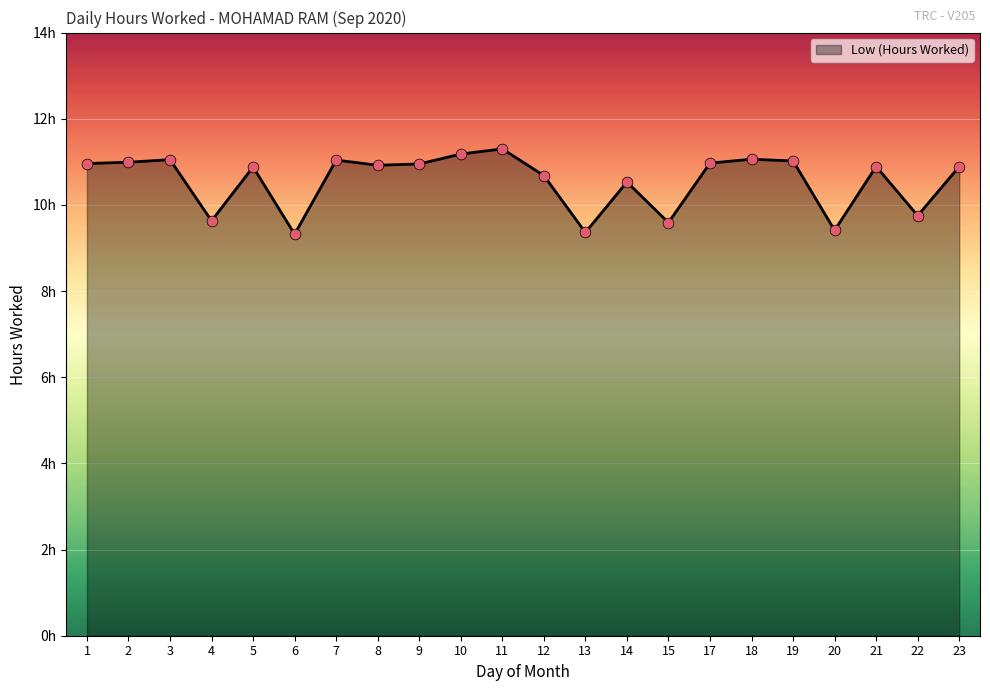

Approximately how many times larger is the value at 12 compared to 8?

1.0